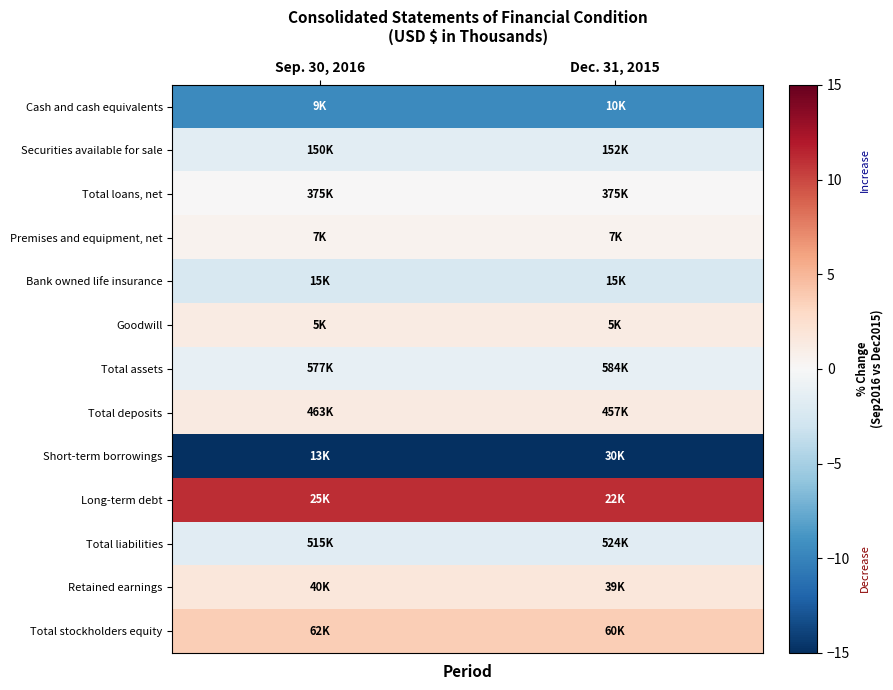

Count the number of categories in the chart.

2